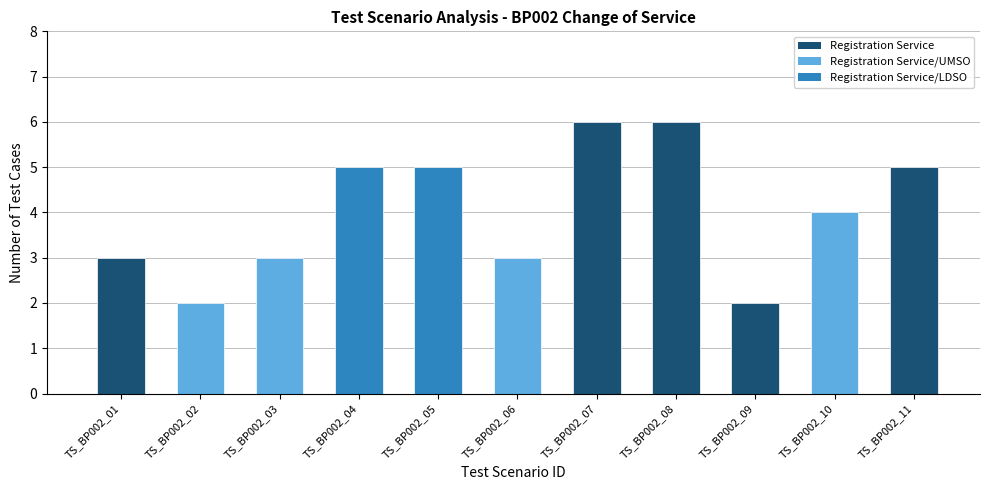

List the labels in order of value, largest first.

TS_BP002_07, TS_BP002_08, TS_BP002_04, TS_BP002_05, TS_BP002_11, TS_BP002_10, TS_BP002_01, TS_BP002_03, TS_BP002_06, TS_BP002_02, TS_BP002_09